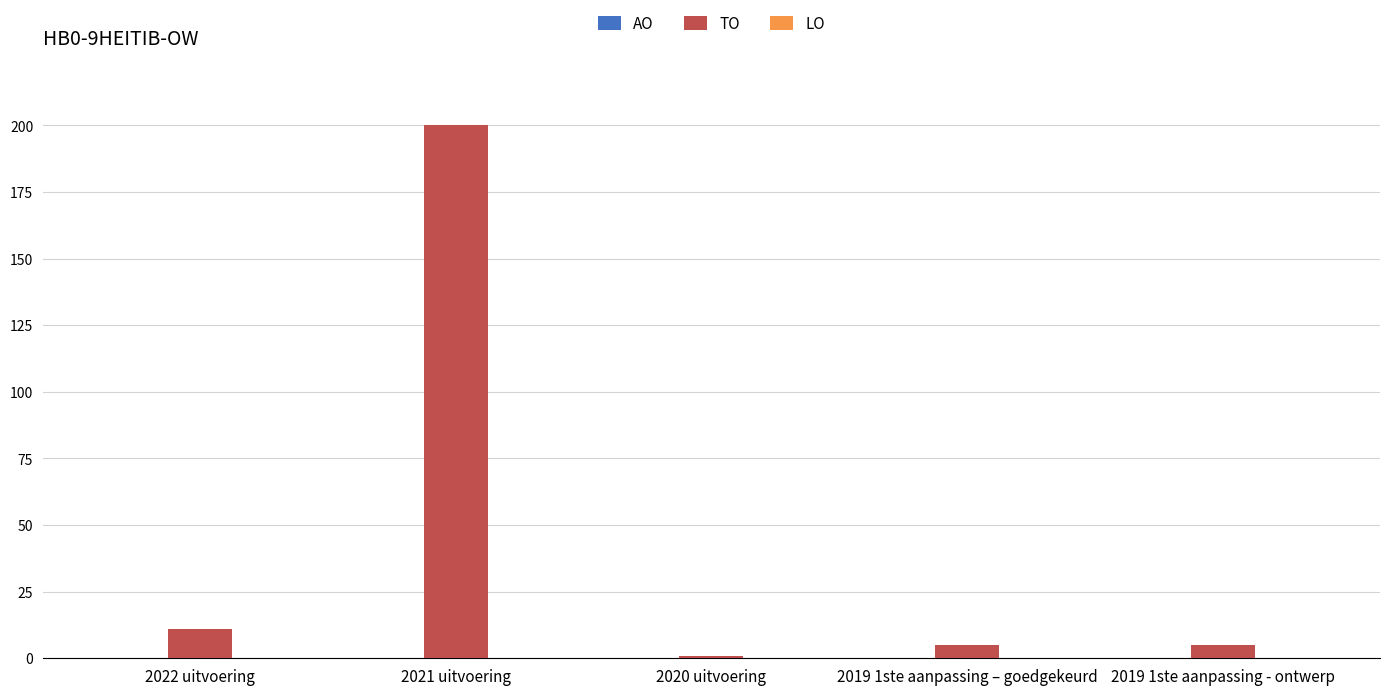

The chart shows a value of 1 at 2020 uitvoering. True or false?

True